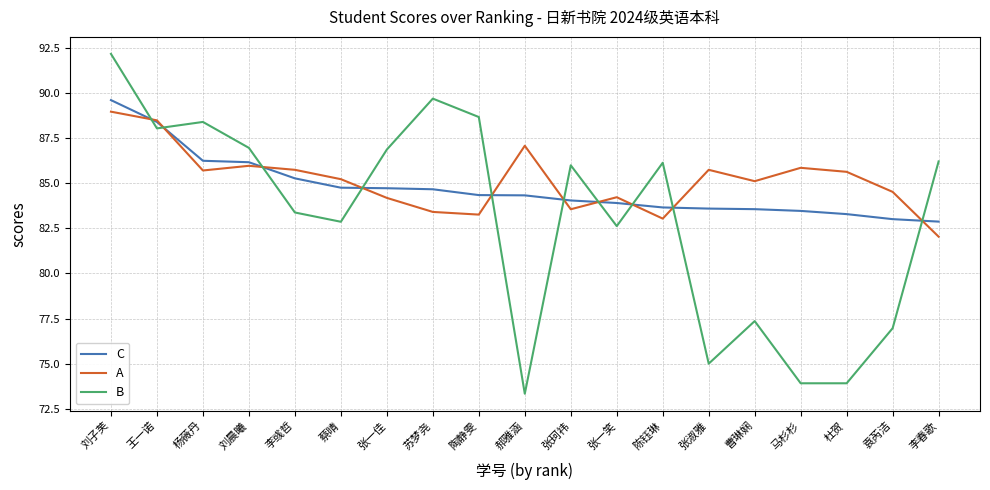

Is it true that A equals 21.3 at 张珂祎?

False